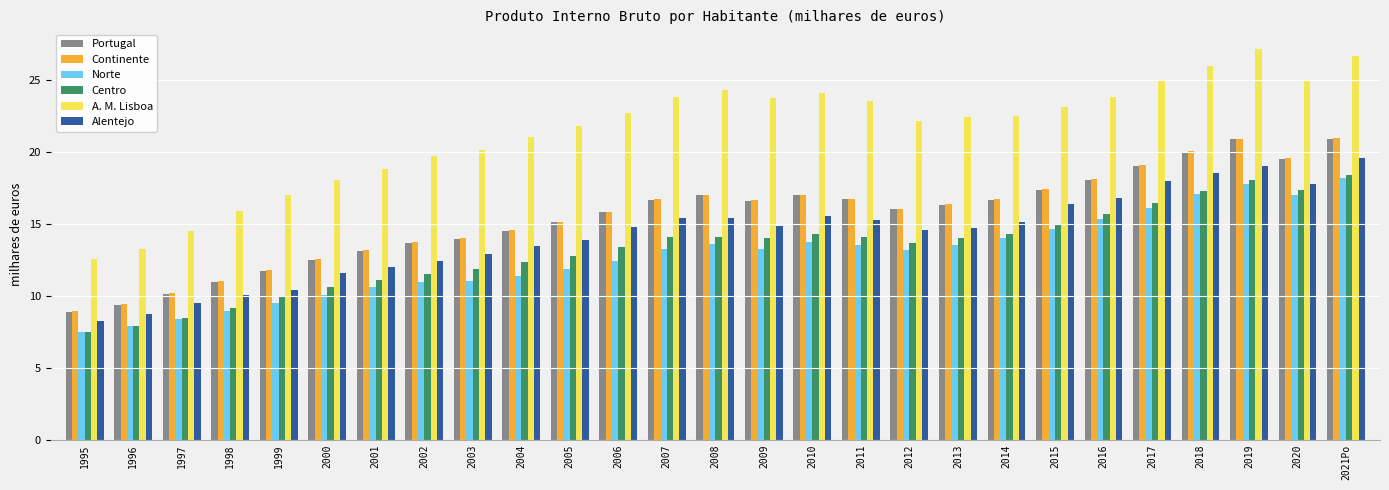

Which category has the lowest value in the Portugal series?

1995